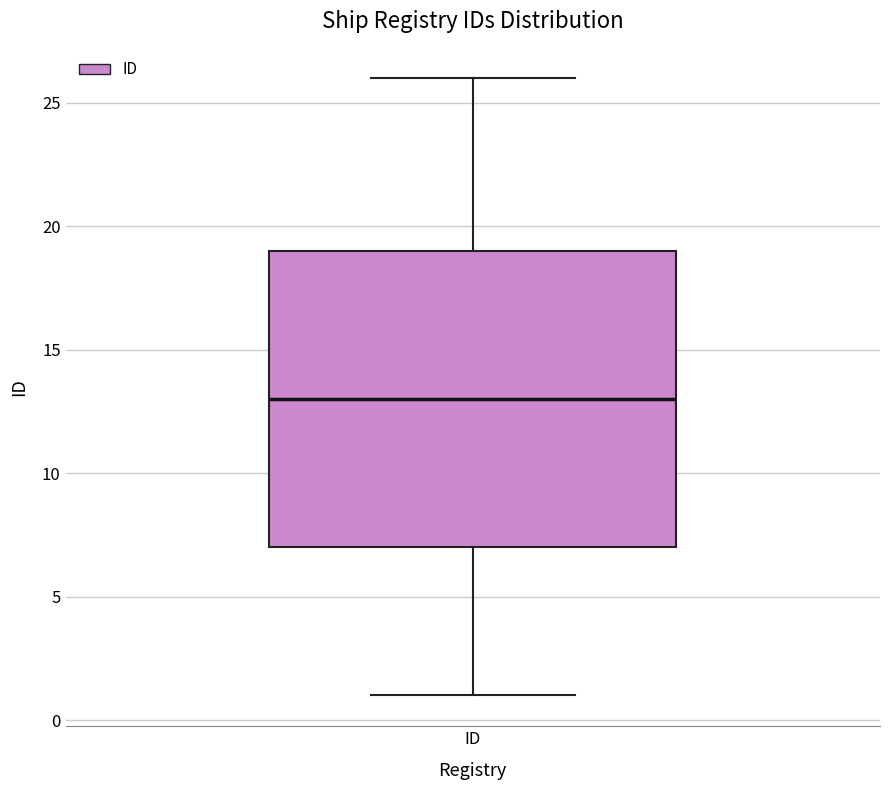

Where does the lower whisker of the box for ID end on the y-axis? The values are not printed on the chart, so give them approximately, as read against the axis.

1